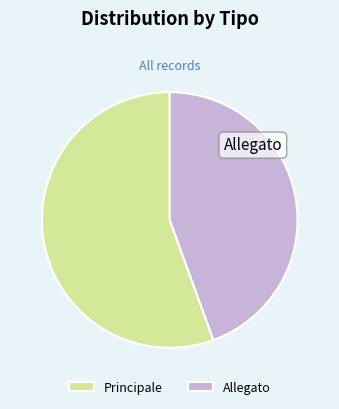

What is the majority slice?

Principale